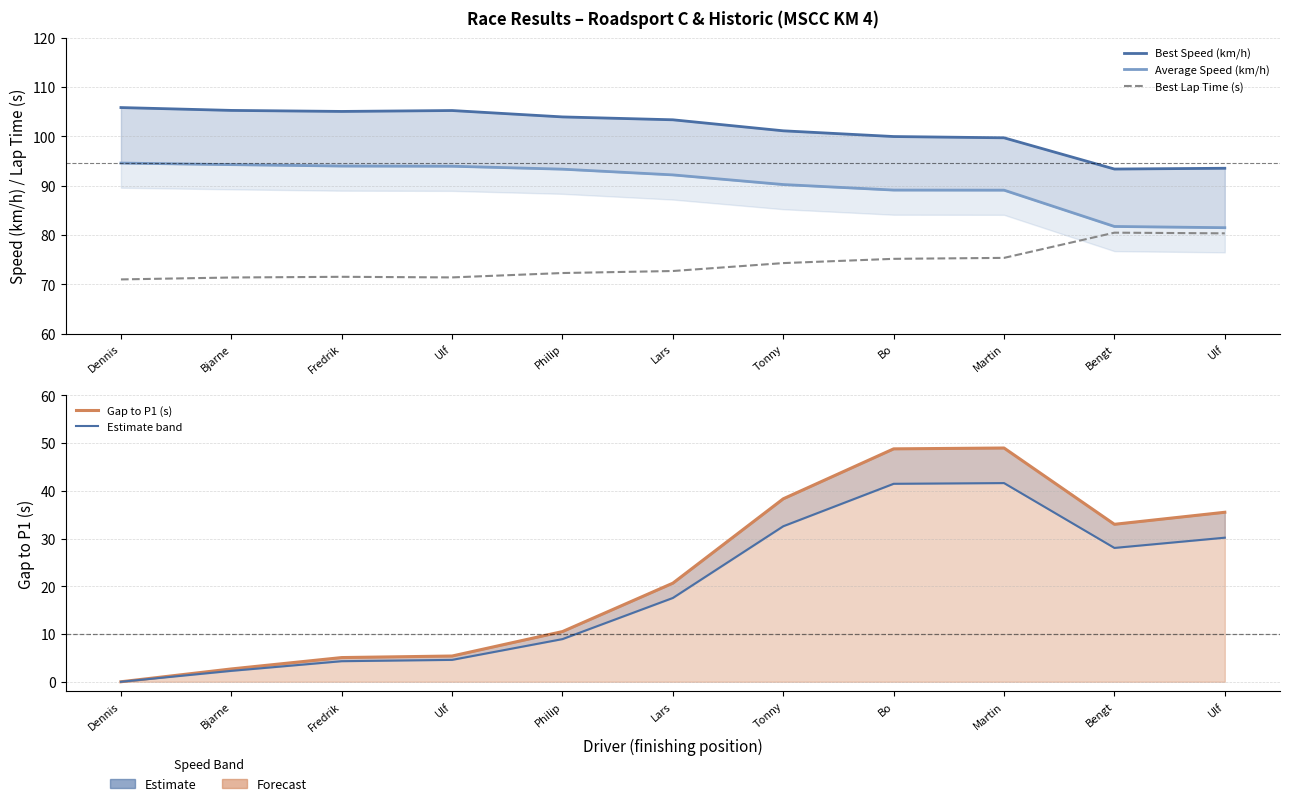

Reading left to right, list all the values displayed in this chart.

Best Speed (km/h): Dennis=105.8	Bjarne=105.3	Fredrik=105.0	Ulf=105.2	Philip=103.9	Lars=103.3	Tonny=101.1	Bo=100.0	Martin=99.7	Bengt=93.4	Ulf=93.5
Average Speed (km/h): Dennis=94.6	Bjarne=94.3	Fredrik=94.0	Ulf=93.9	Philip=93.3	Lars=92.2	Tonny=90.2	Bo=89.1	Martin=89.1	Bengt=81.7	Ulf=81.5
Best Lap Time (s): Dennis=71.0	Bjarne=71.4	Fredrik=71.5	Ulf=71.4	Philip=72.3	Lars=72.7	Tonny=74.3	Bo=75.2	Martin=75.4	Bengt=80.5	Ulf=80.3
Gap to P1 (s): Dennis=0.0	Bjarne=2.7	Fredrik=5.1	Ulf=5.4	Philip=10.5	Lars=20.7	Tonny=38.3	Bo=48.8	Martin=49.0	Bengt=33.0	Ulf=35.5
Estimate band: Dennis=0.0	Bjarne=2.3	Fredrik=4.3	Ulf=4.6	Philip=8.9	Lars=17.6	Tonny=32.6	Bo=41.5	Martin=41.6	Bengt=28.0	Ulf=30.2